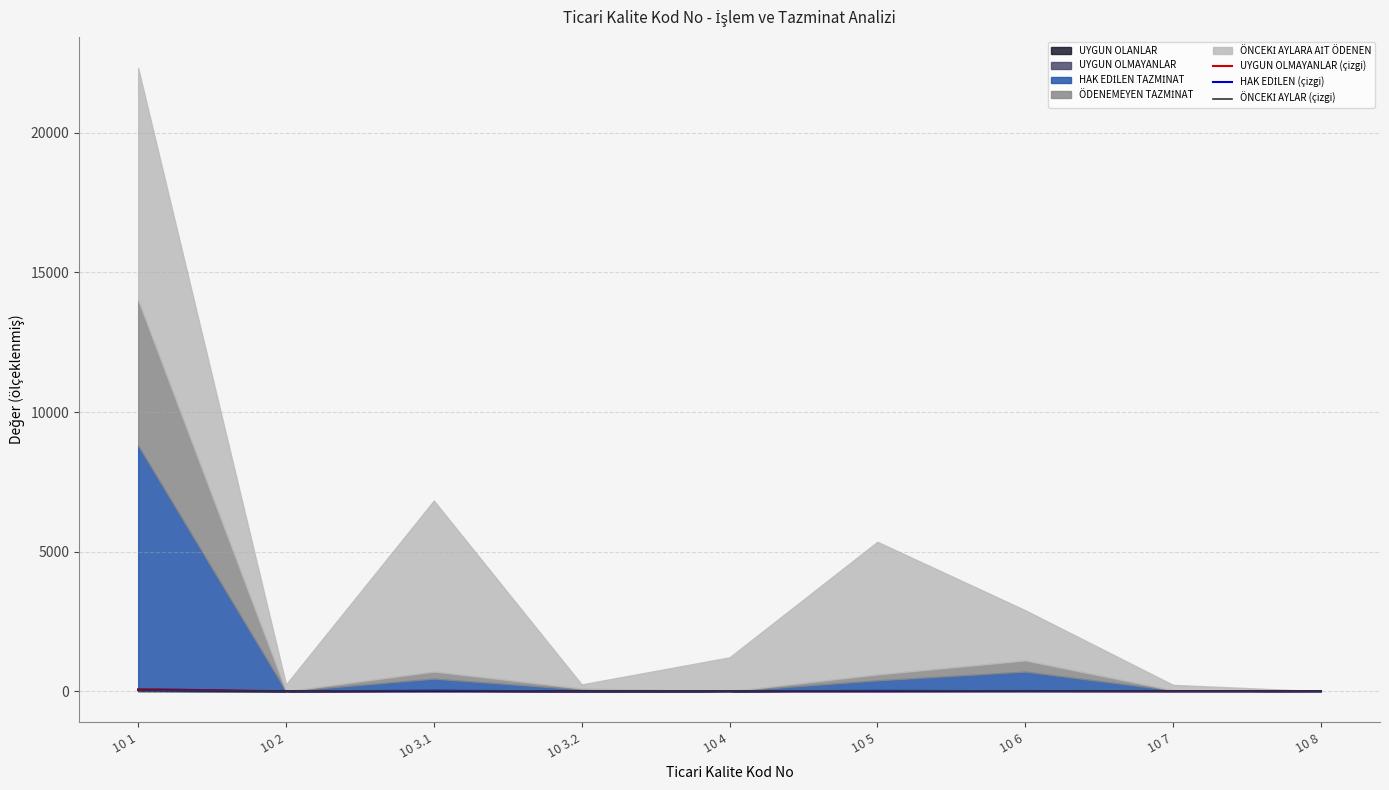

True or false: ÖNCEKİ AYLAR (çizgi) and HAK EDİLEN (çizgi) intersect in this chart.

False